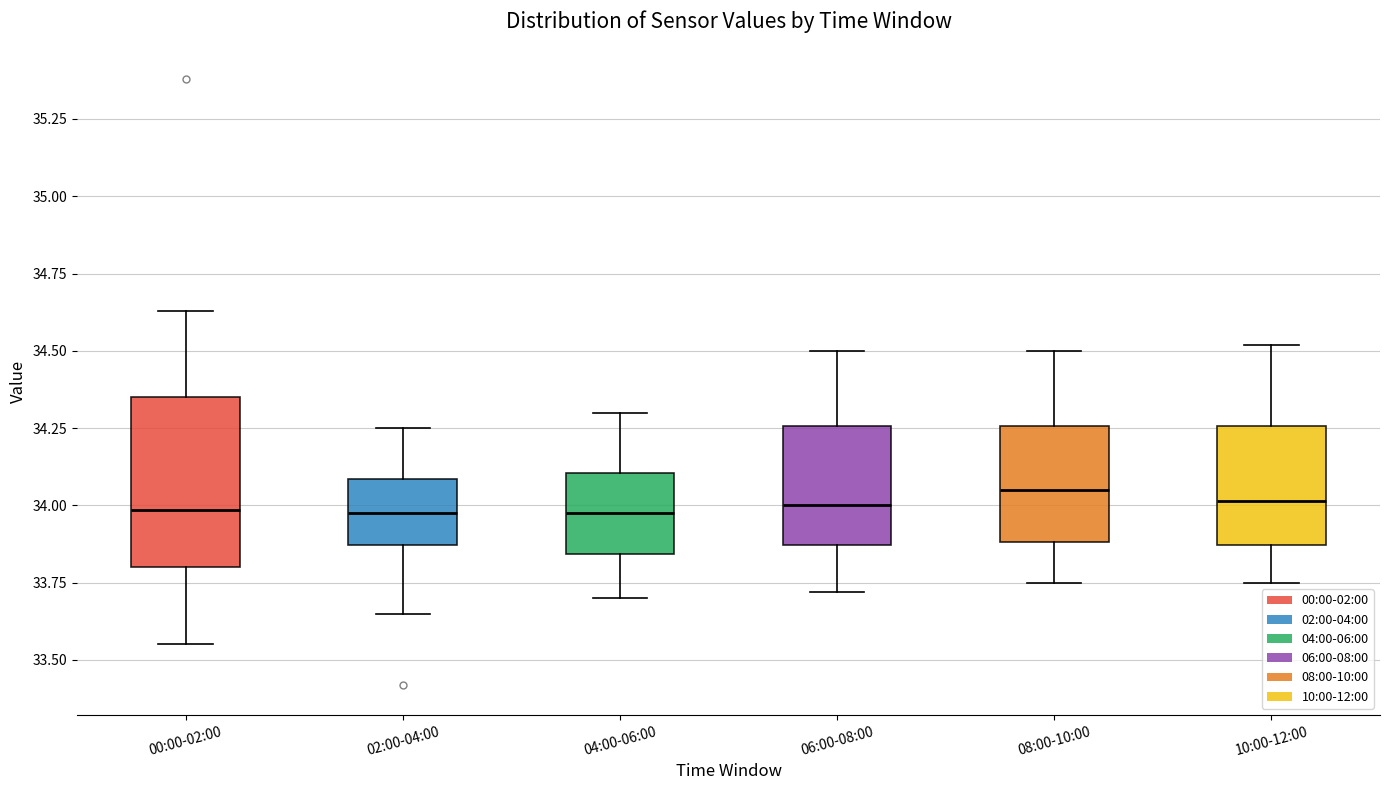

Where is the upper edge of the box for 06:00-08:00 on the y-axis? The values are not printed on the chart, so give them approximately, as read against the axis.

34.25